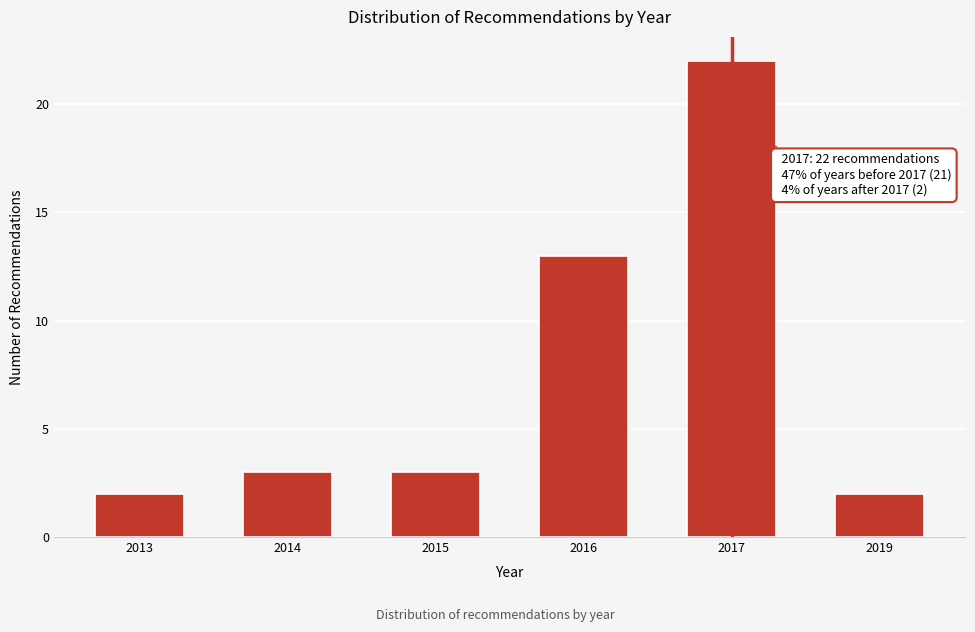

Reading left to right, transcribe all the data shown in this chart.

2013=2	2014=3	2015=3	2016=13	2017=22	2019=2